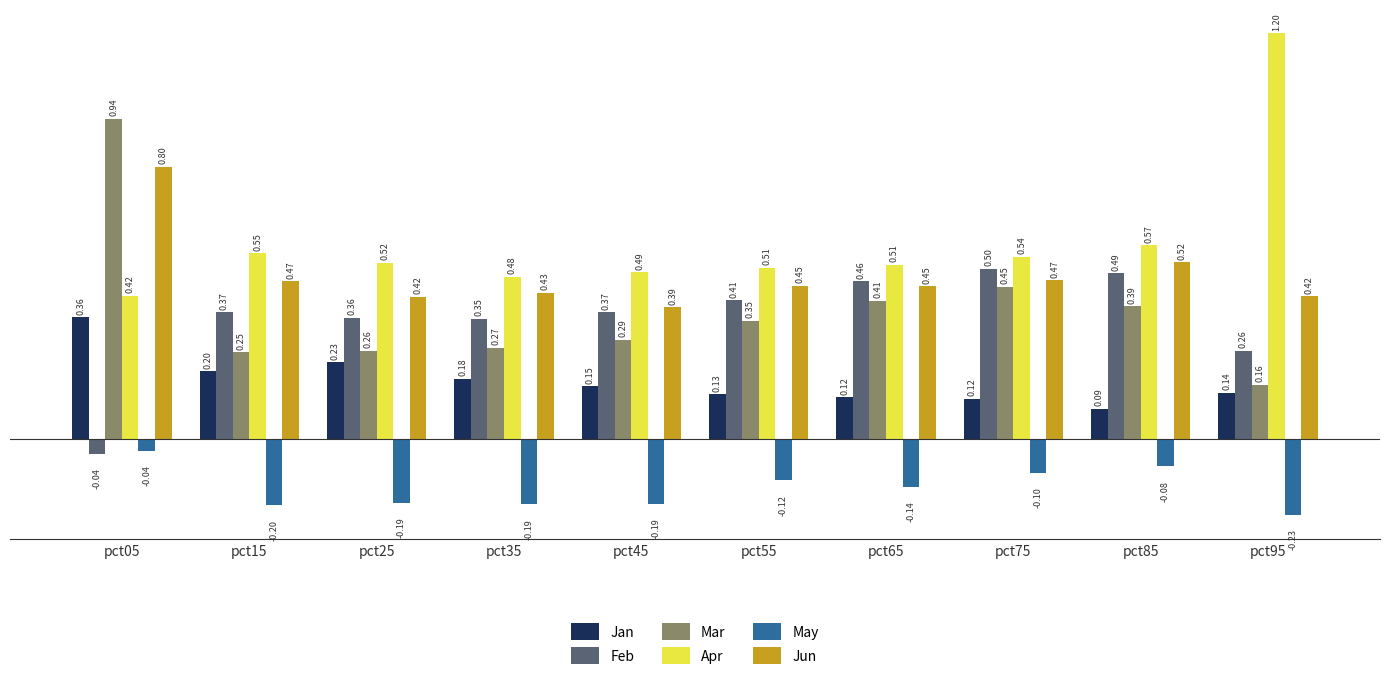

Which series changed the most between pct15 and pct25?

Jun